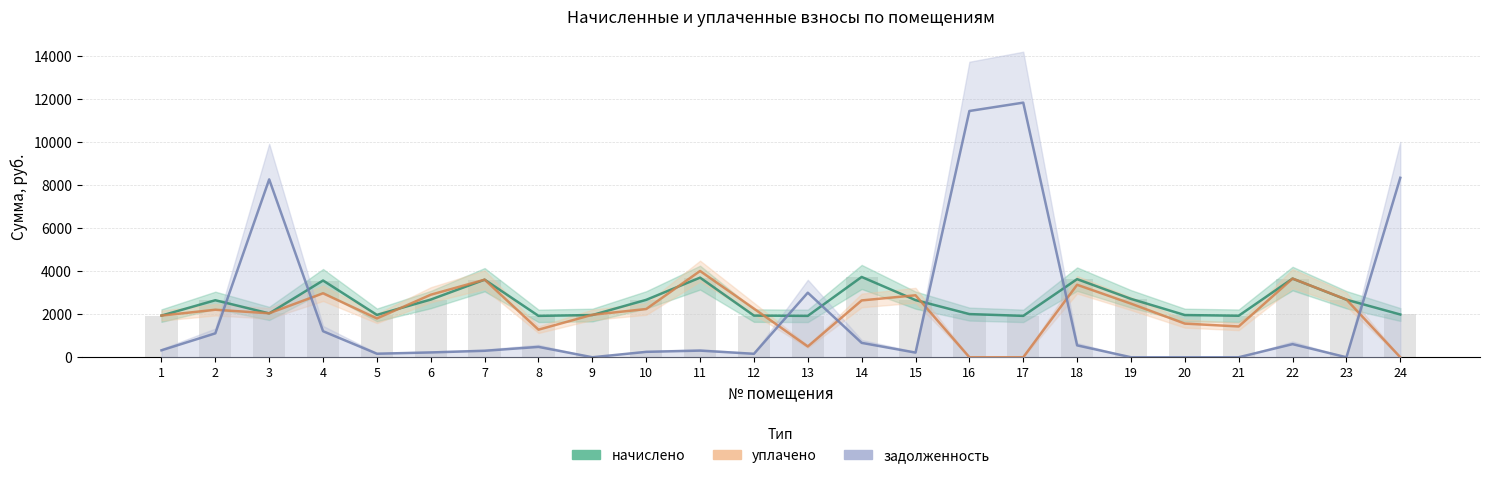

What is the sum of all уплачено values?

50384.1